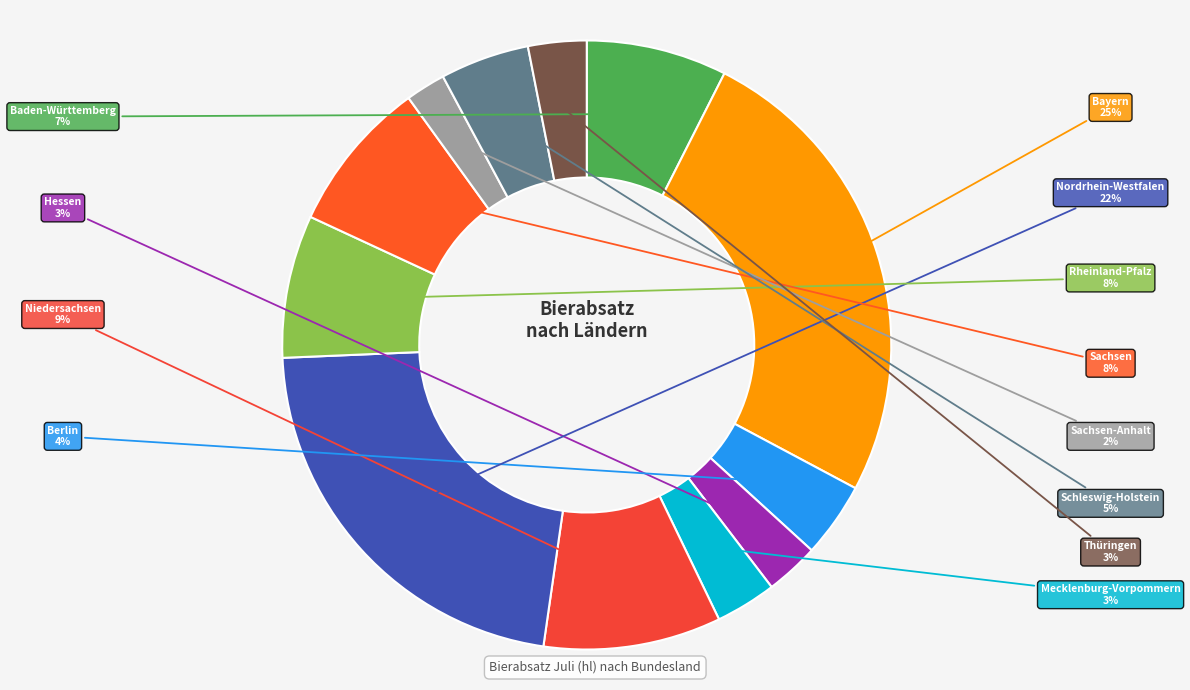

How many slices are in this pie chart?

12